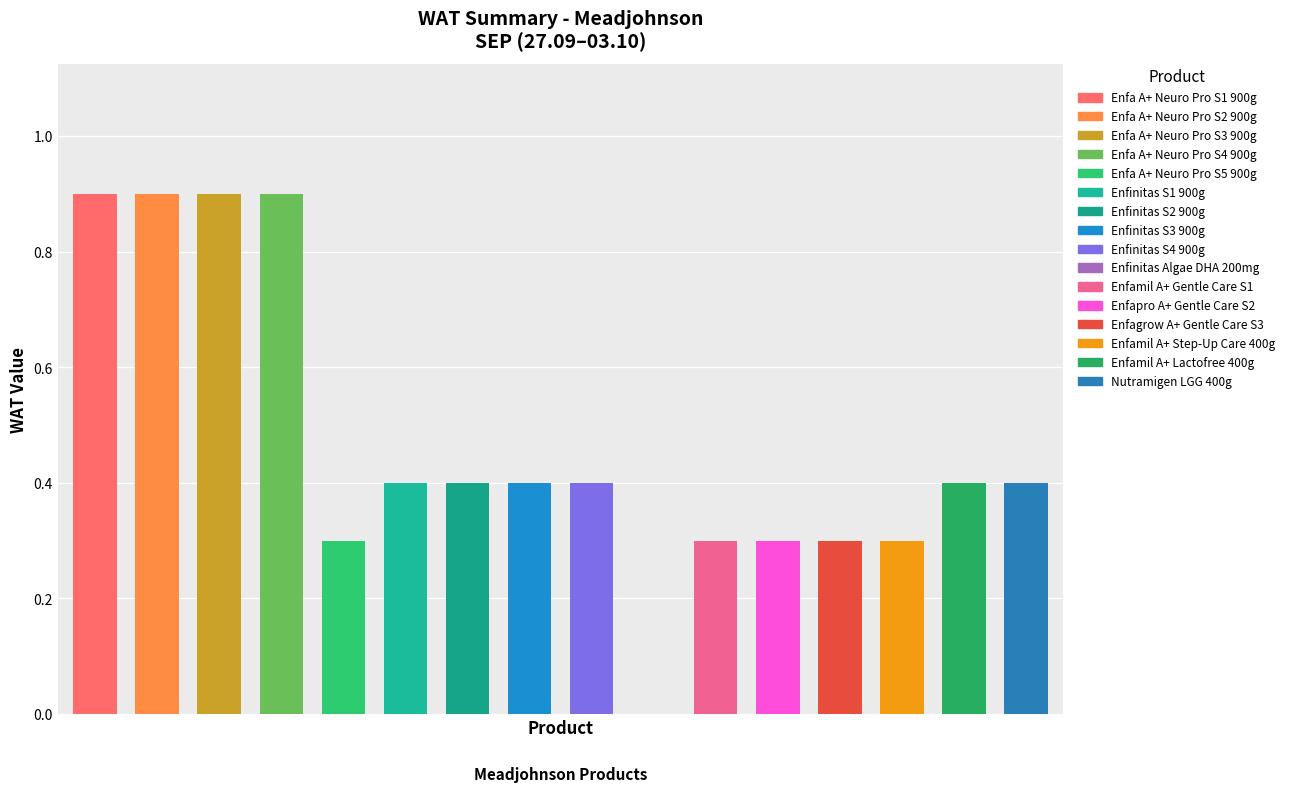

Reading left to right, extract all data points from this chart.

0.9	0.9	0.9	0.9	0.3	0.4	0.4	0.4	0.4	0.0	0.3	0.3	0.3	0.3	0.4	0.4